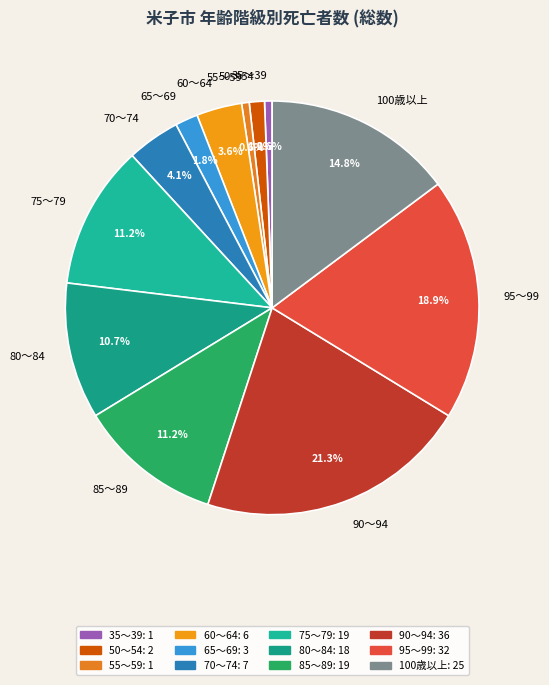

How many slices are in this pie chart?

12